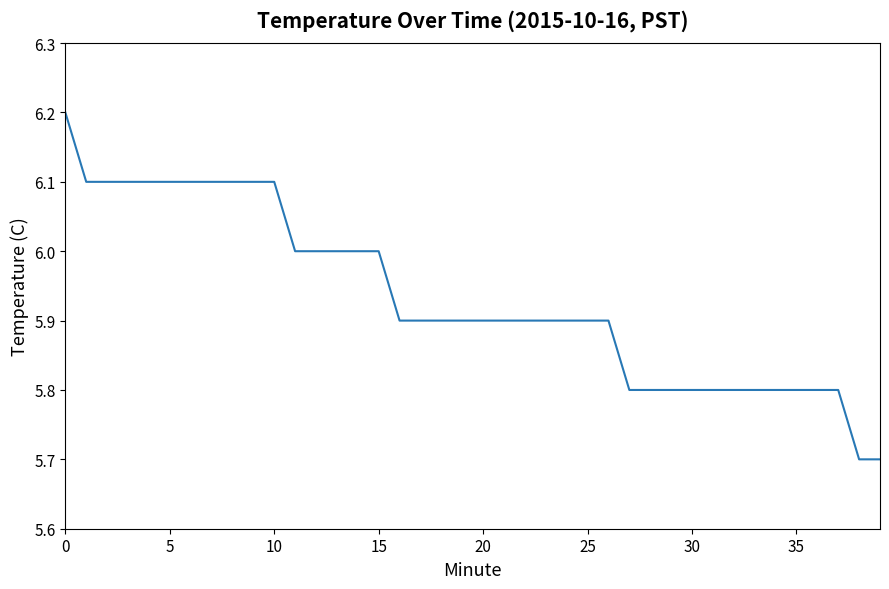

The value at 15 is 3.5. True or false?

False